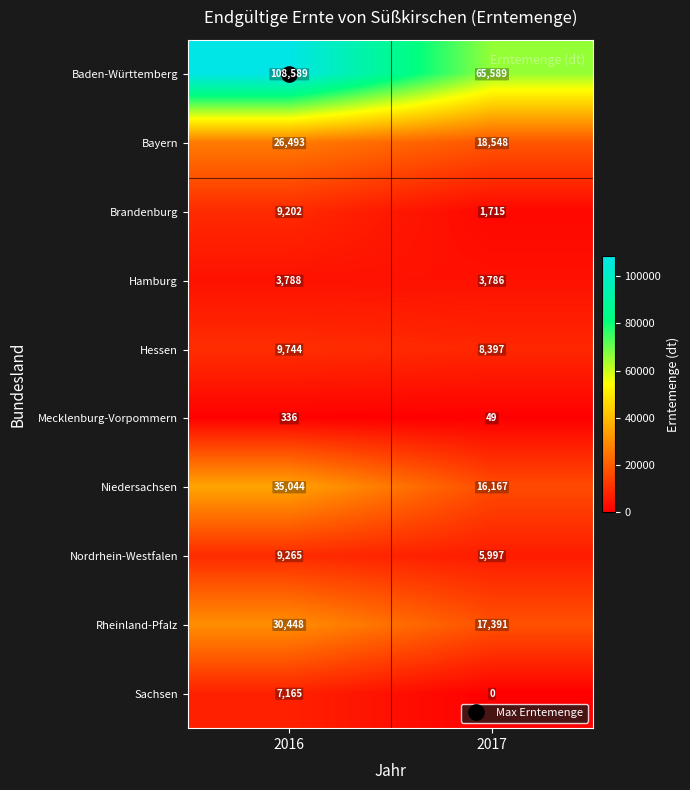

What is the sum of the Hamburg values at 2017 and 2016?

7574